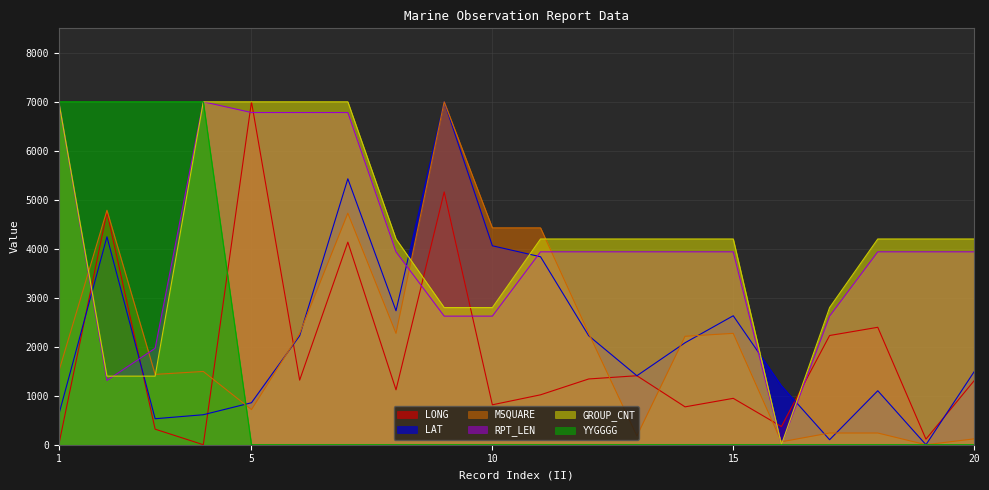

True or false: LONG has a value of 4135.3 at 7.

True